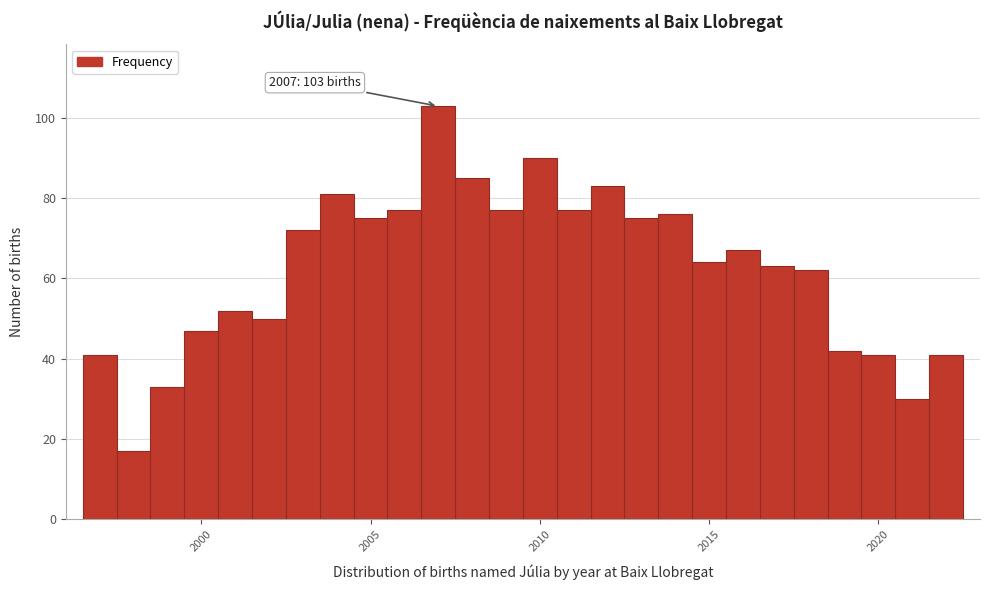

Read against the x-axis, roughly where is the centre of the tallest bar?

2007.0